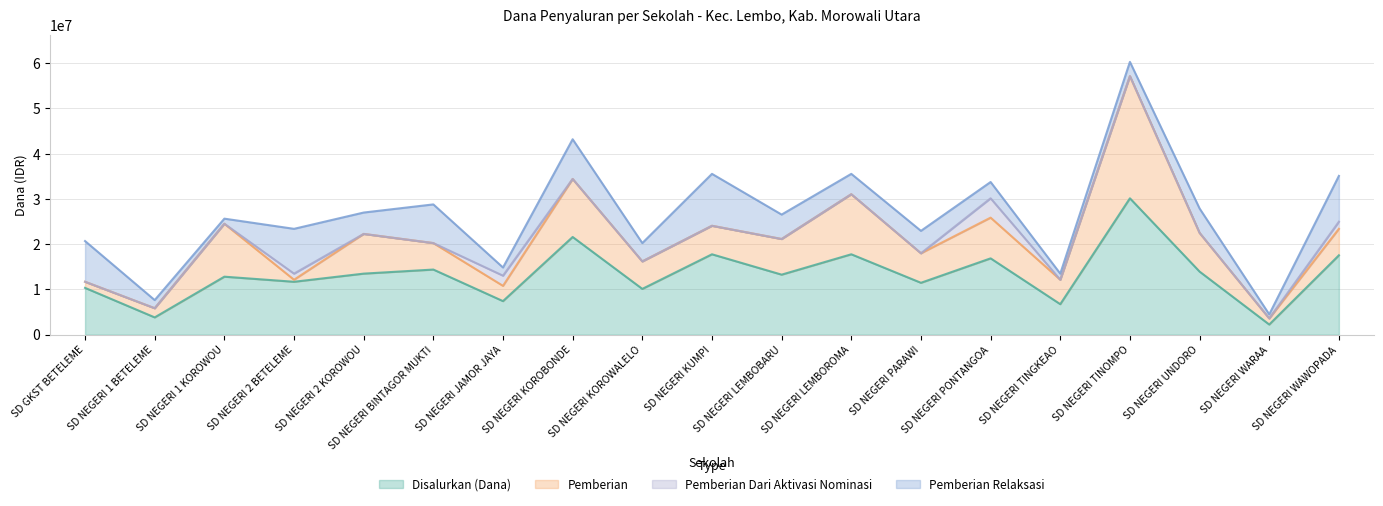

At which category is the sum across all series the highest?

SD NEGERI TINOMPO